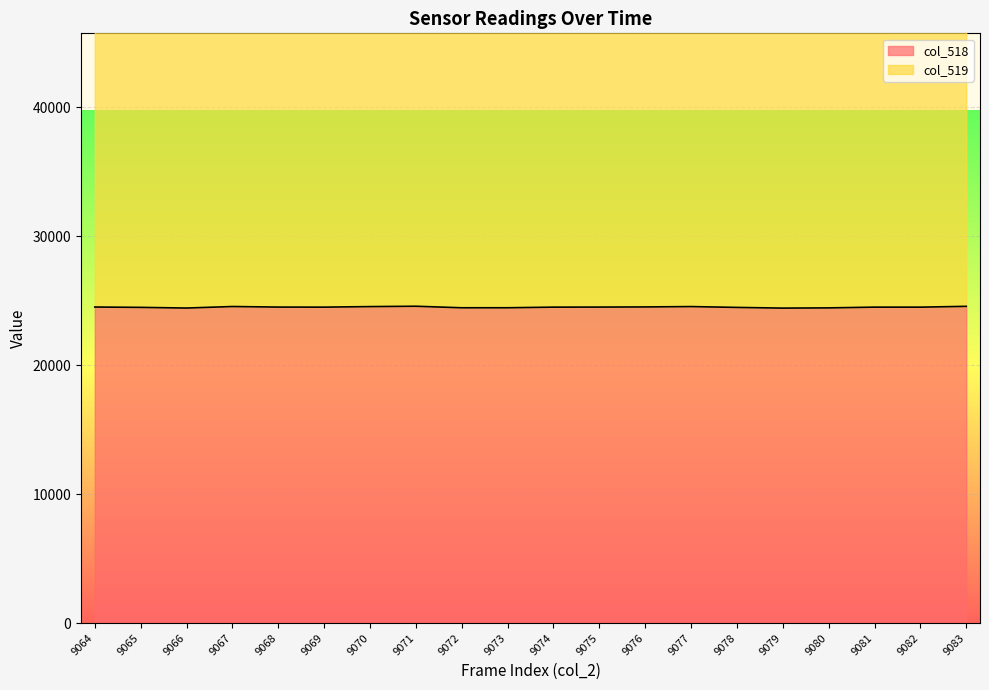

At which label is the value closest to 24498?

9082